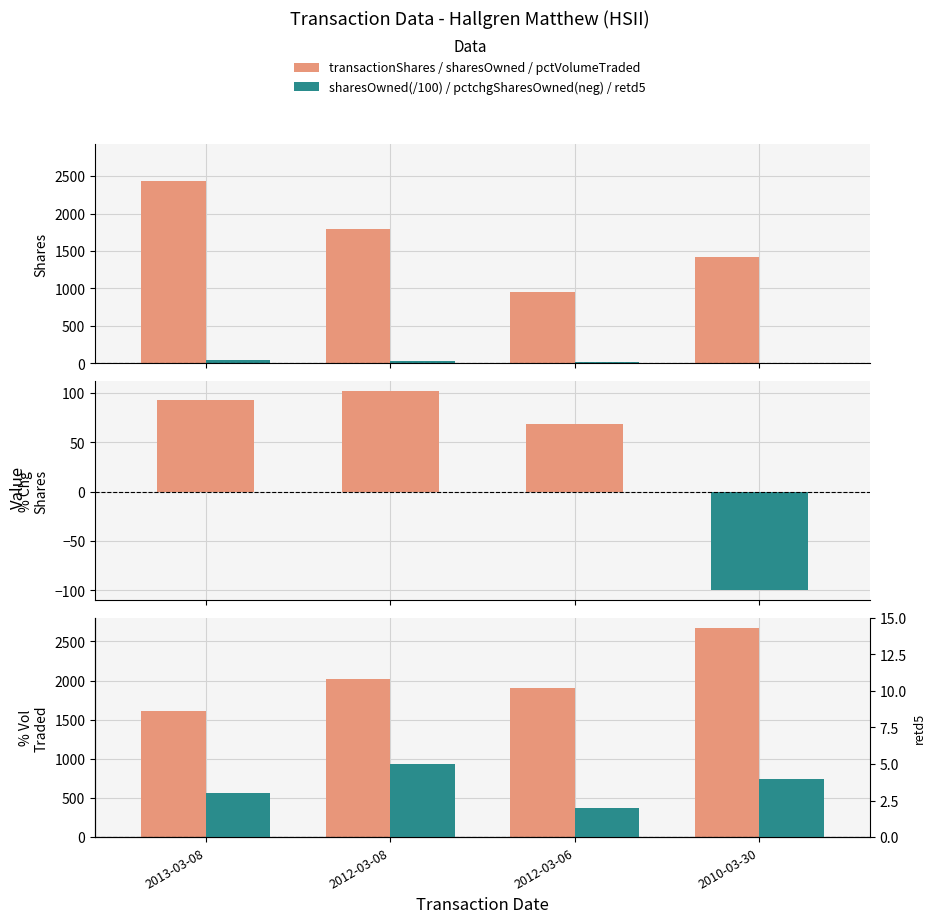

Where is sharesOwnedFollowingTransaction (/100) nearest to the value 25?

2012-03-06